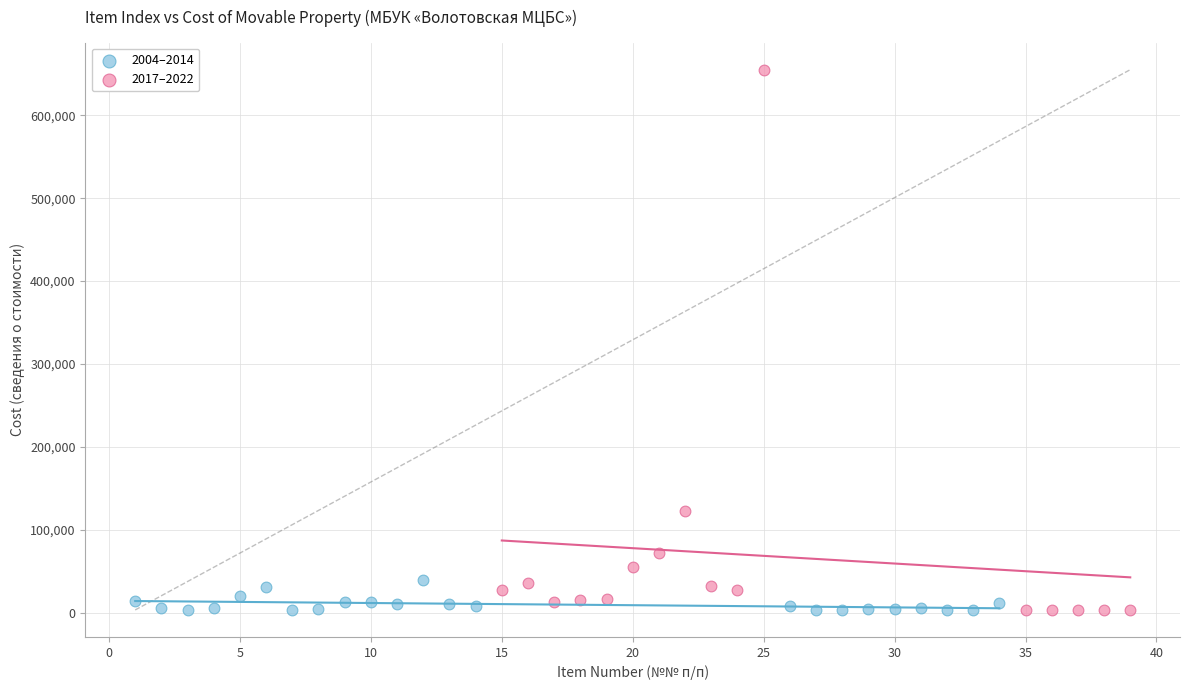

Which series has the widest spread of Y values?

2017–2022